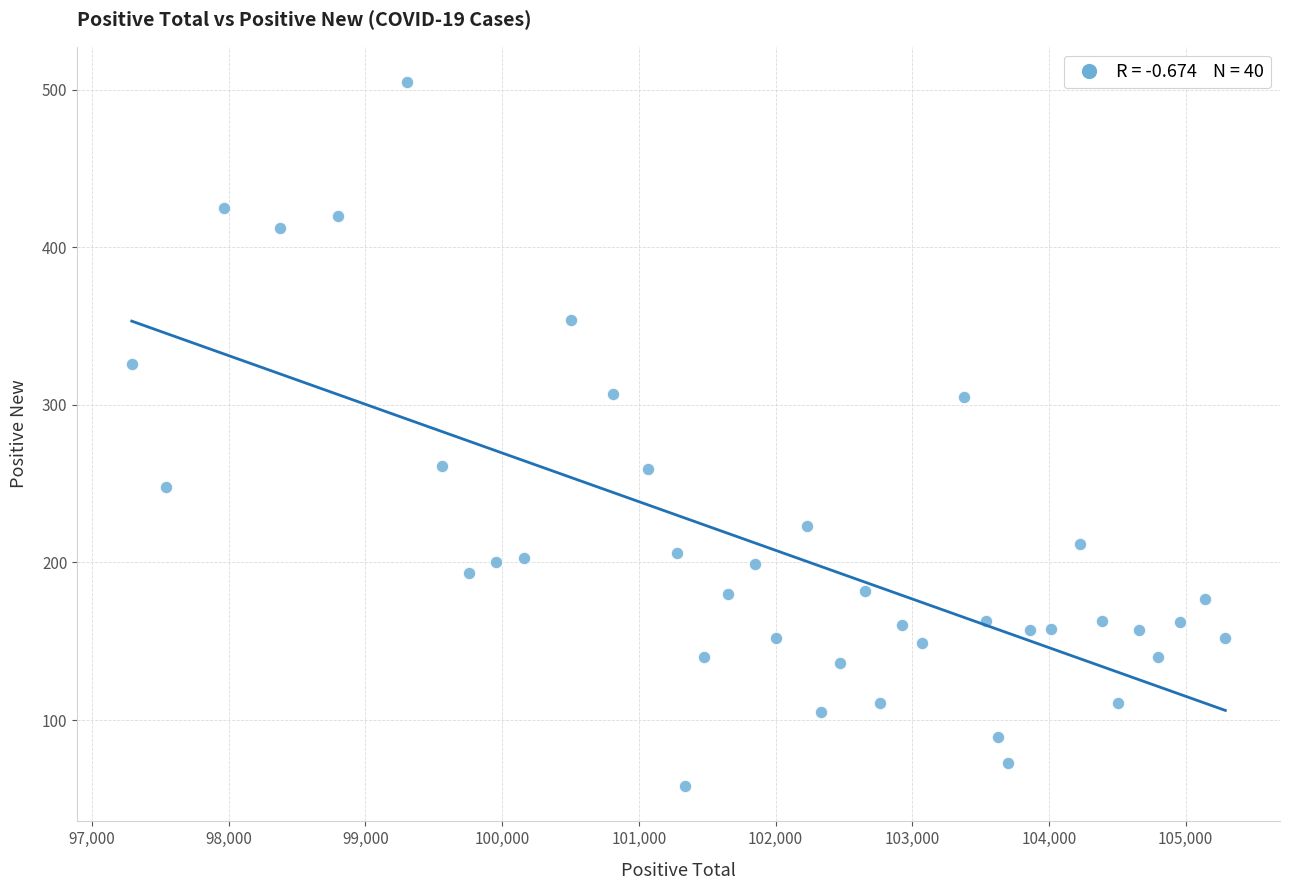

What is the range of Y values (max minus min)?

447